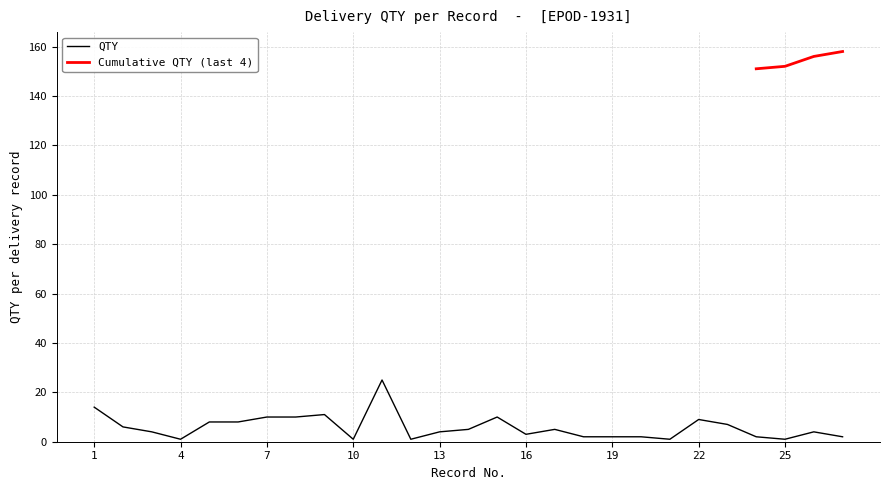

What is the minimum value shown in the chart?

1